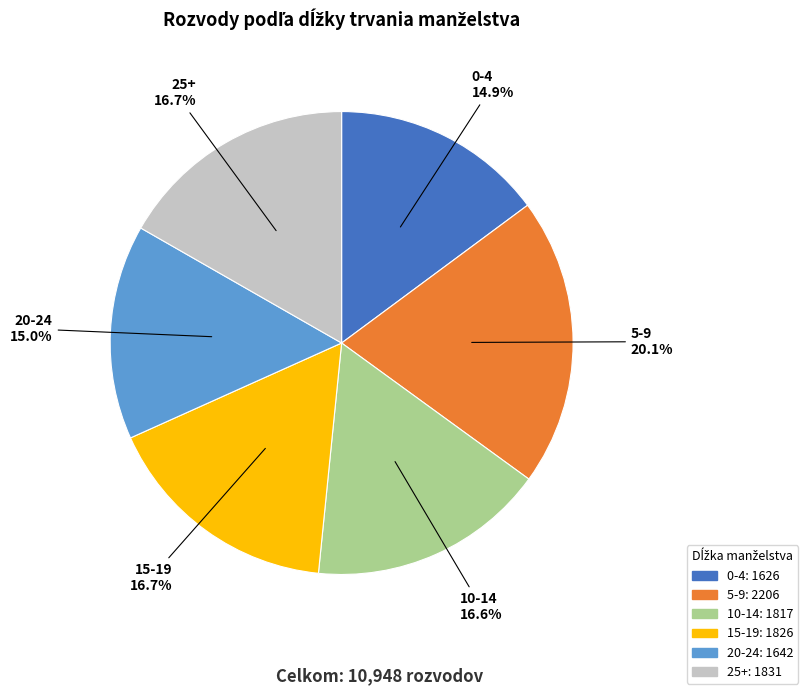

Approximately how many times larger is the value at 10-14 compared to 25+?

1.0